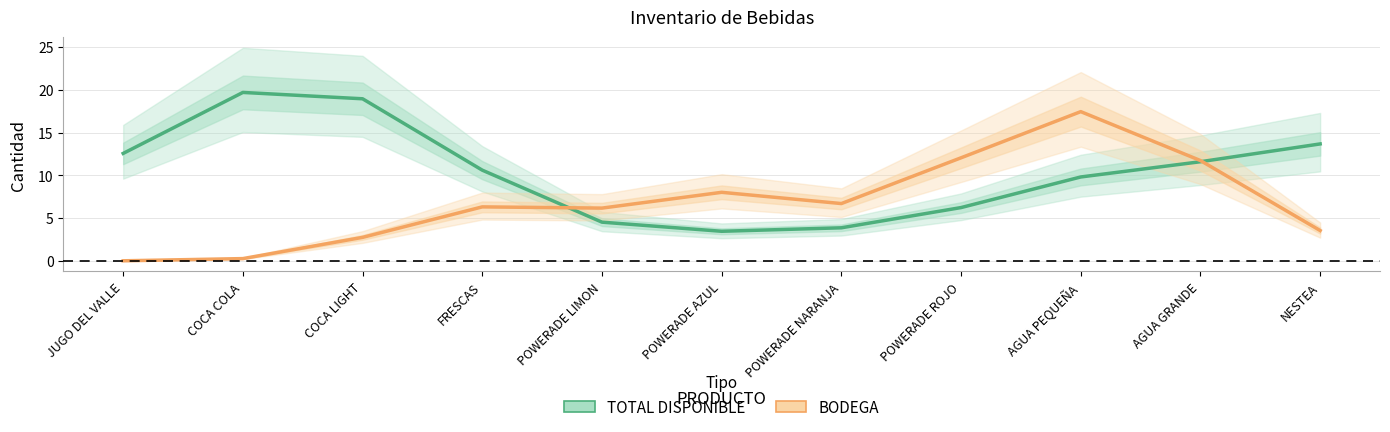

What is the label of the 5th point from the right?

POWERADE NARANJA